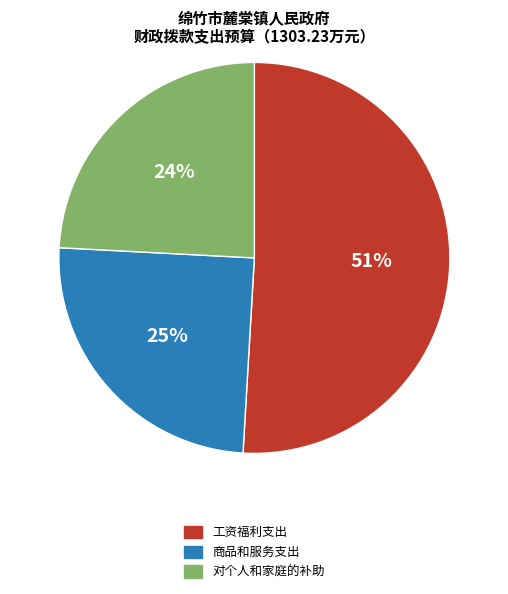

To the nearest percent, what is the difference between the largest and smallest slice percentages?

27%